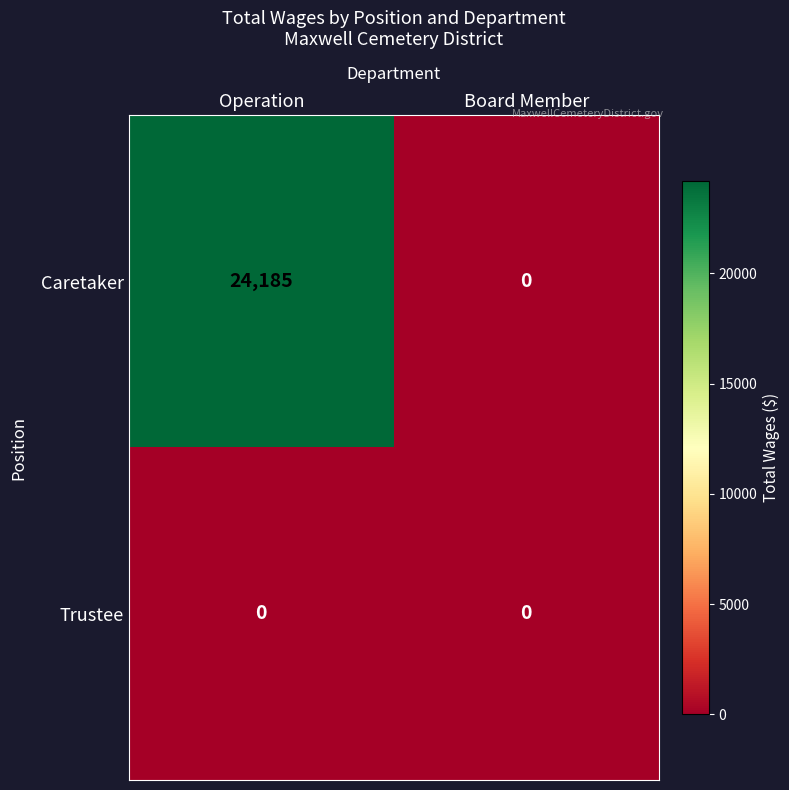

Reading left to right, what are all the values shown in this chart?

Caretaker: Operation=24185	Board Member=0
Trustee: Operation=0	Board Member=0